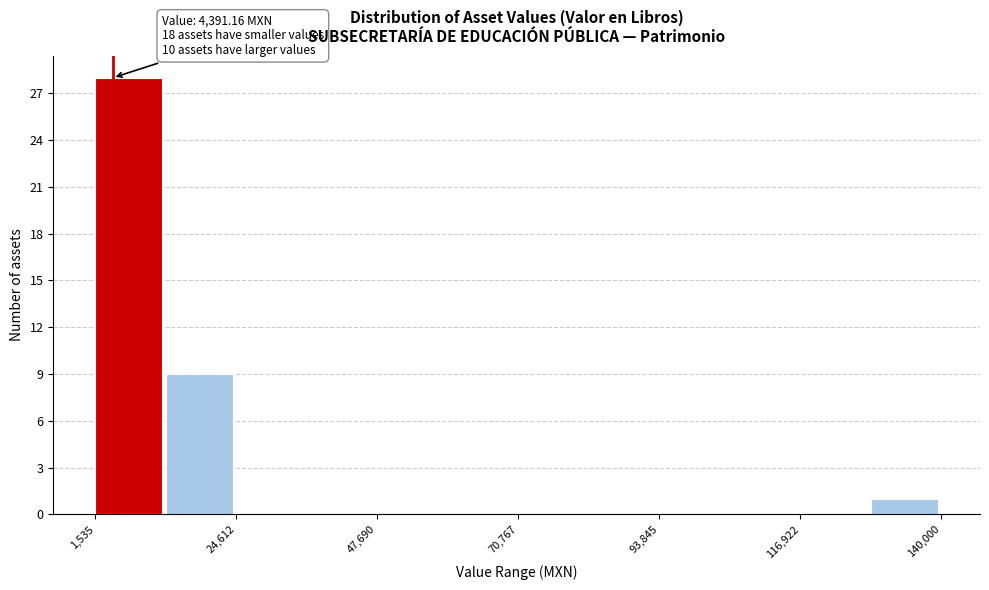

Read against the x-axis, roughly where is the centre of the tallest bar?

5000